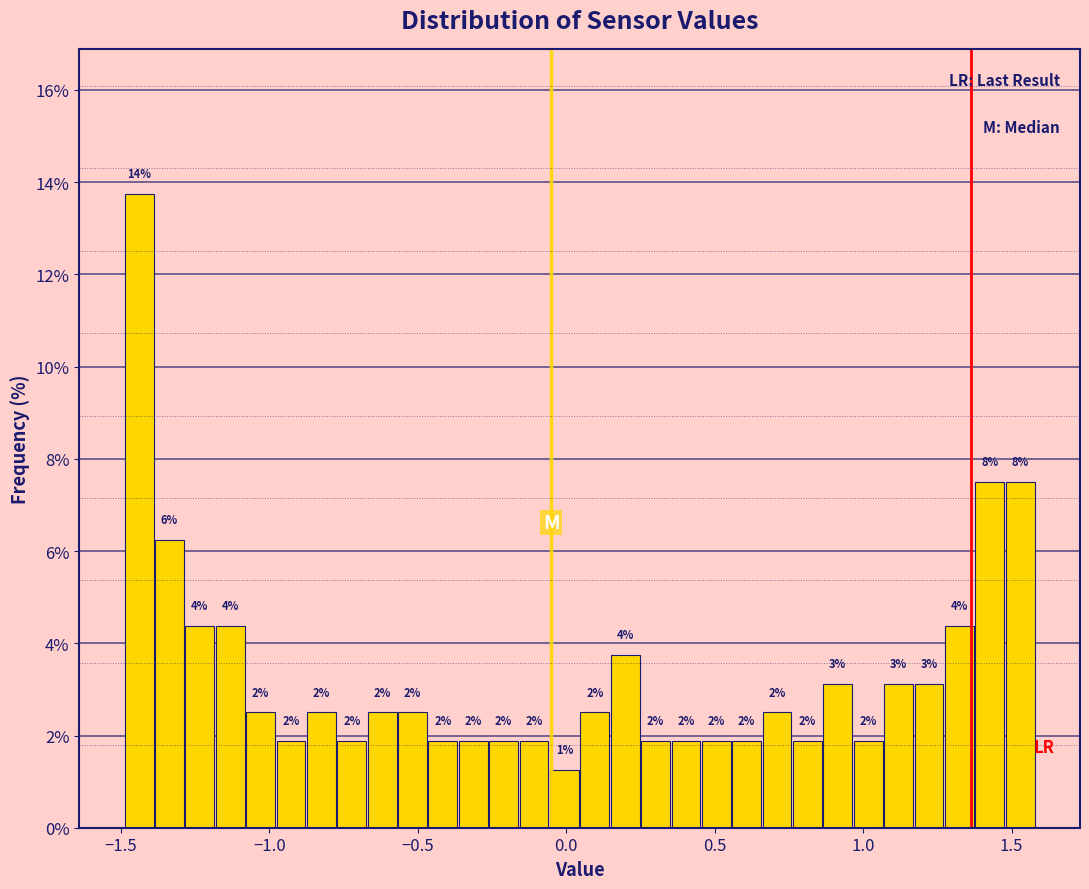

Read against the x-axis, roughly where is the centre of the tallest bar?

-1.45